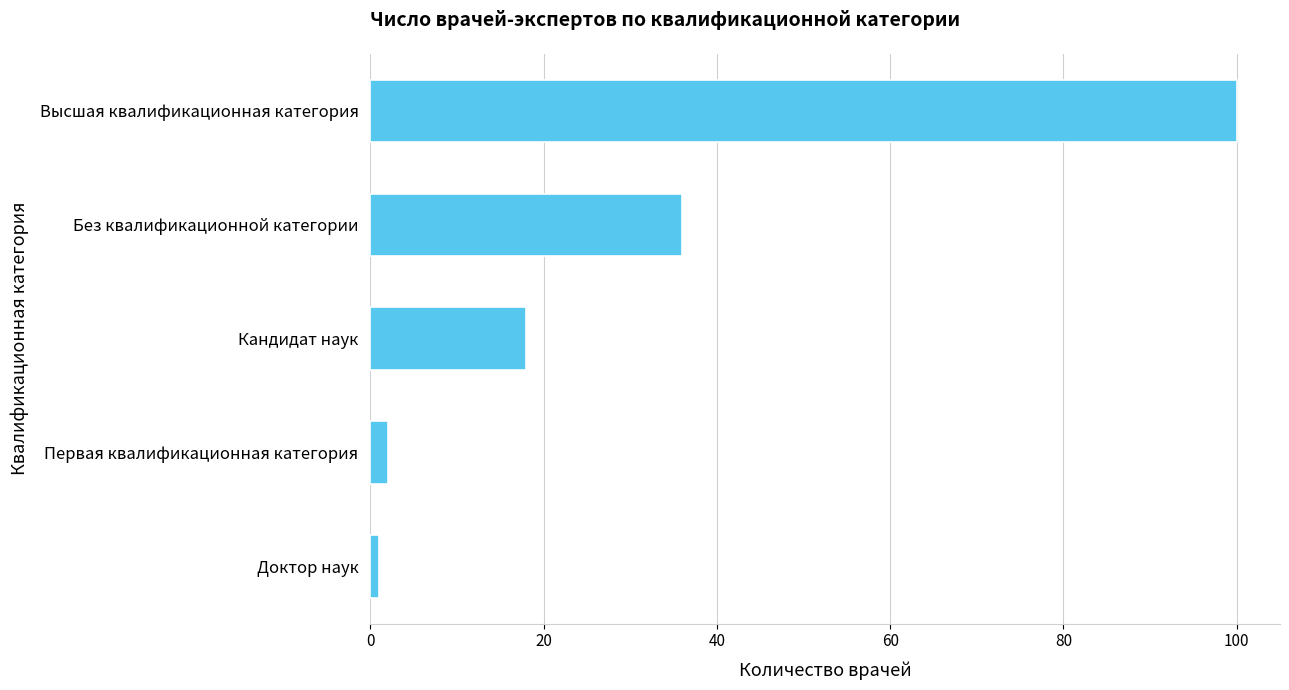

At which category does the chart reach its peak across all series?

Высшая квалификационная категория